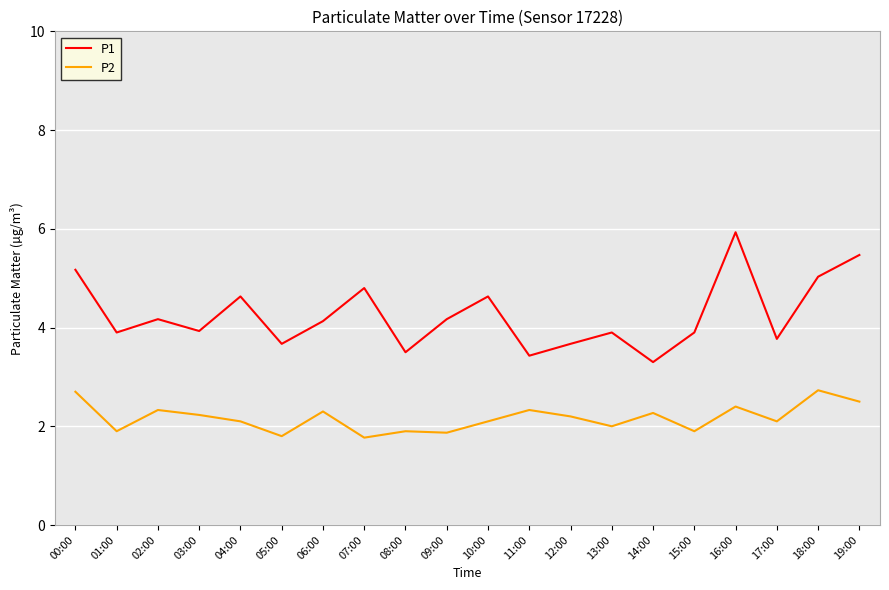

The value of P1 at 06:00 is 6.2. True or false?

False